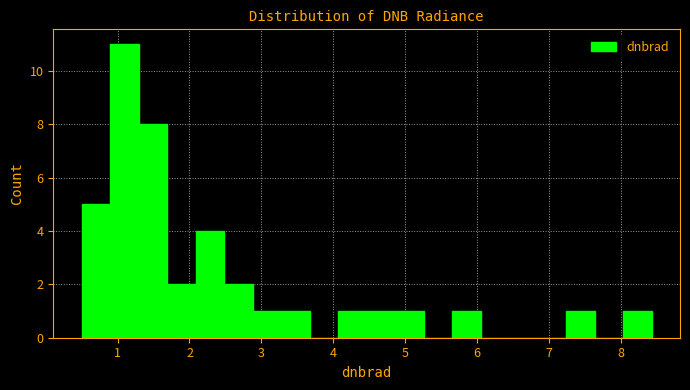

Around what value on the x-axis is the tallest bar? Give the approximate position of its centre, as read against the axis.

1.1